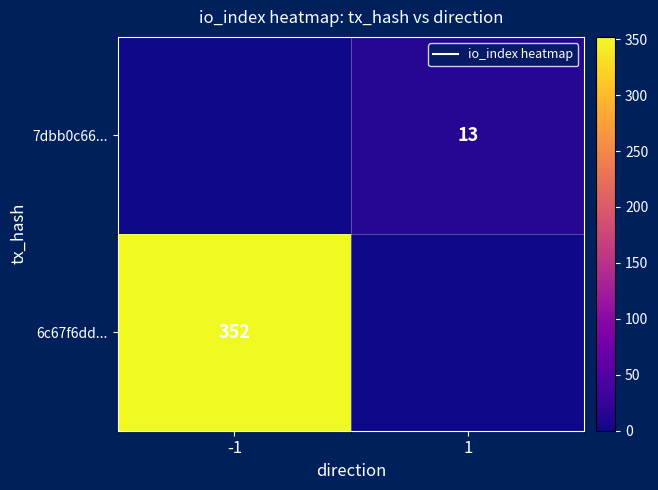

The 6c67f6dd... series shows 352 at -1. True or false?

True